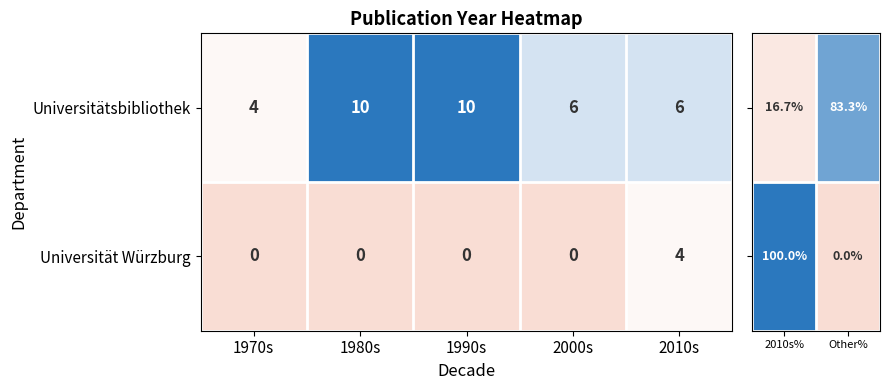

The value of Universitätsbibliothek at 1980s is 2. True or false?

False